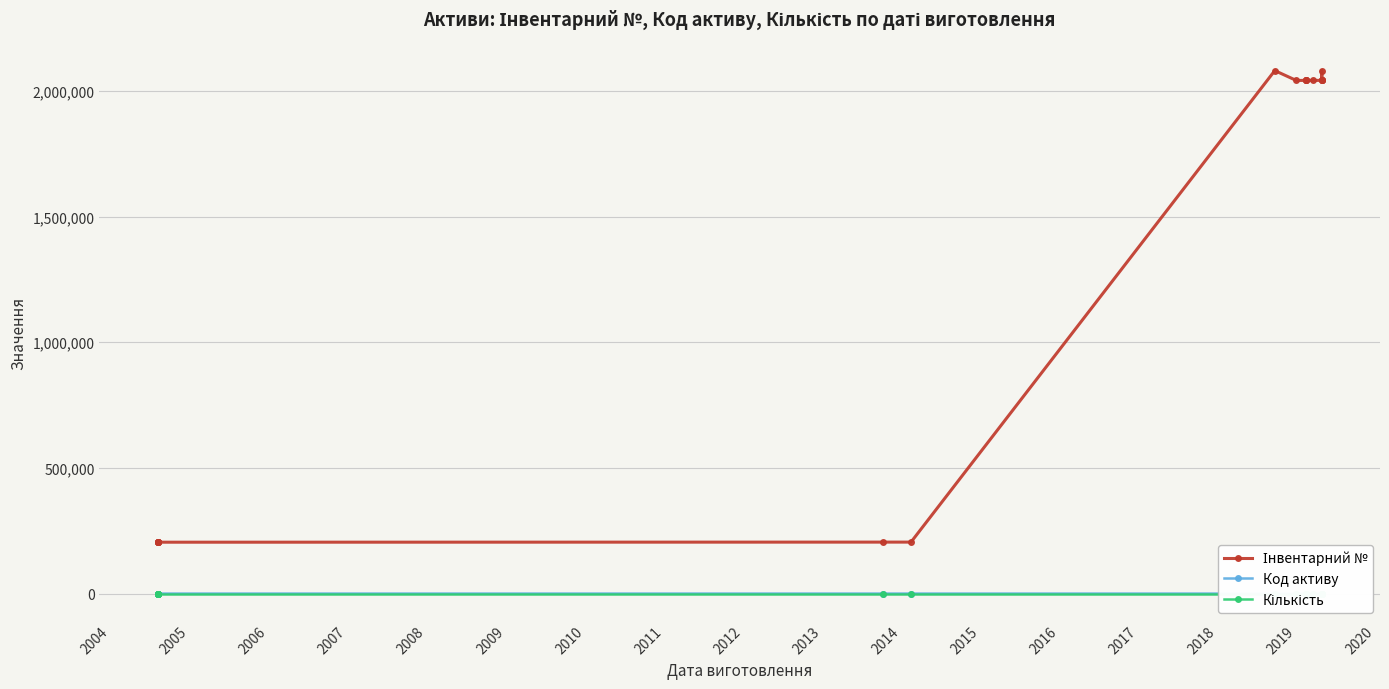

Reading right to left, list all the values displayed in this chart.

Інвентарний №: 2042132	2042131	2042149	2081113	2042130	2042045	2042014	2042027	2042023	2042026	2041982	2081077	204939	204924	204558	204560	204561	204562	204559	204557
Код активу: 109	109	109	105	109	109	109	109	109	109	109	105	109	109	109	109	109	109	109	109
Кількість: 1	1	1	1	1	1	1	1	1	1	1	1	1	1	1	1	1	1	1	1